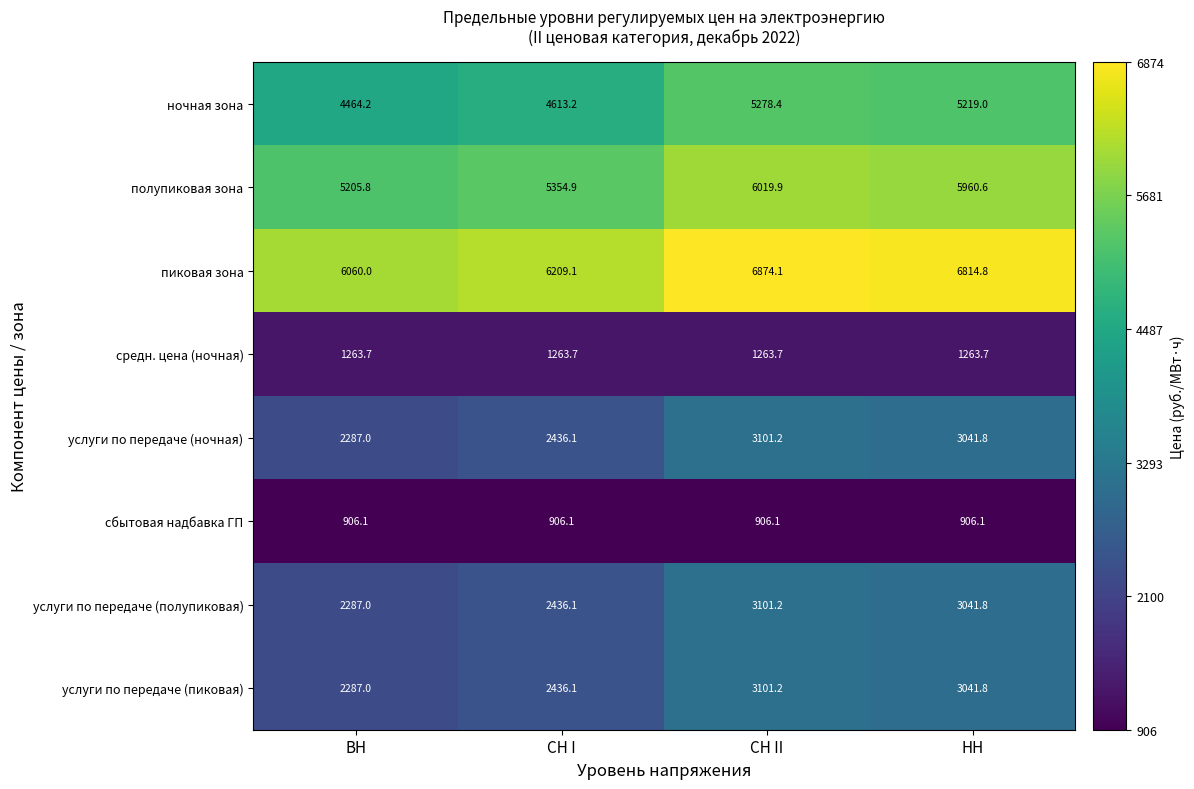

True or false: услуги по передаче (ночная) has a value of 3085.7 at ВН.

False